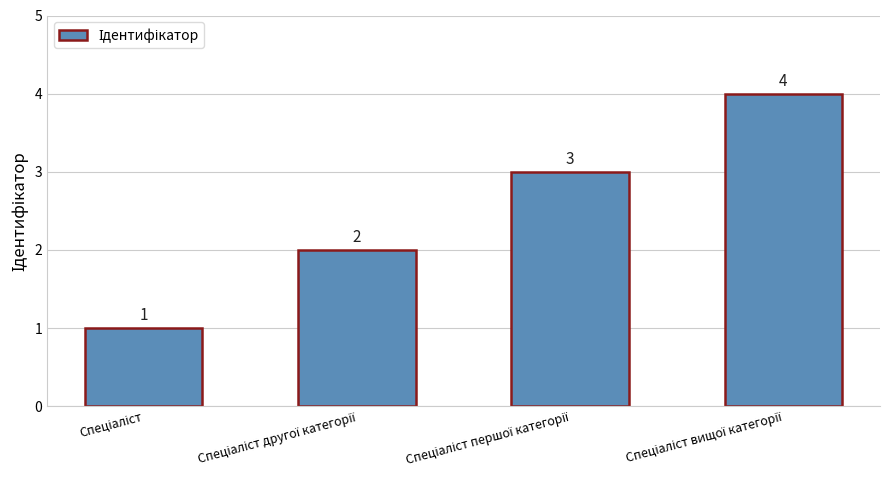

What is the greatest value displayed?

4